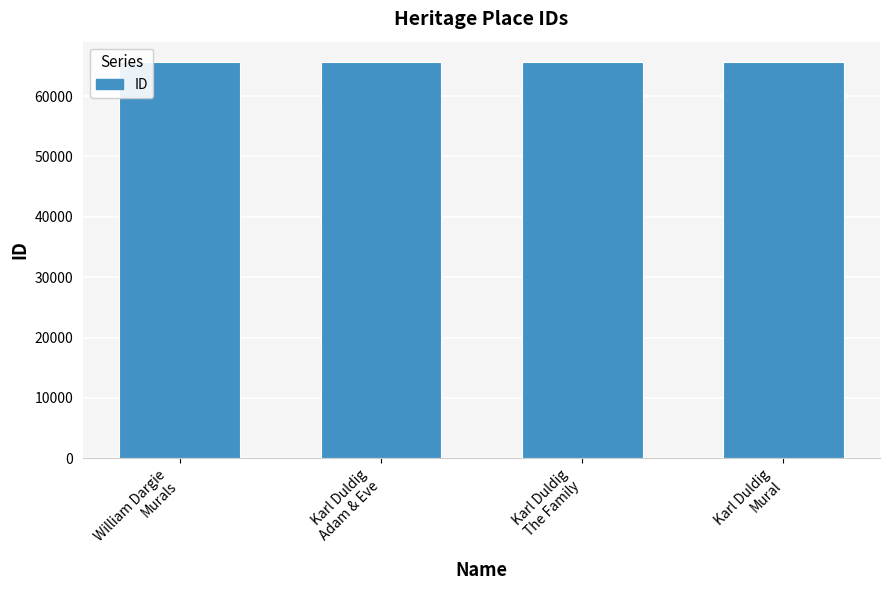

What is the average value?

65638